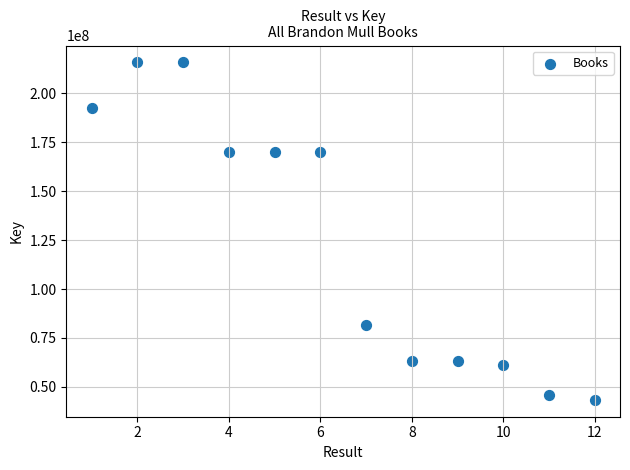

What is the average X value?

6